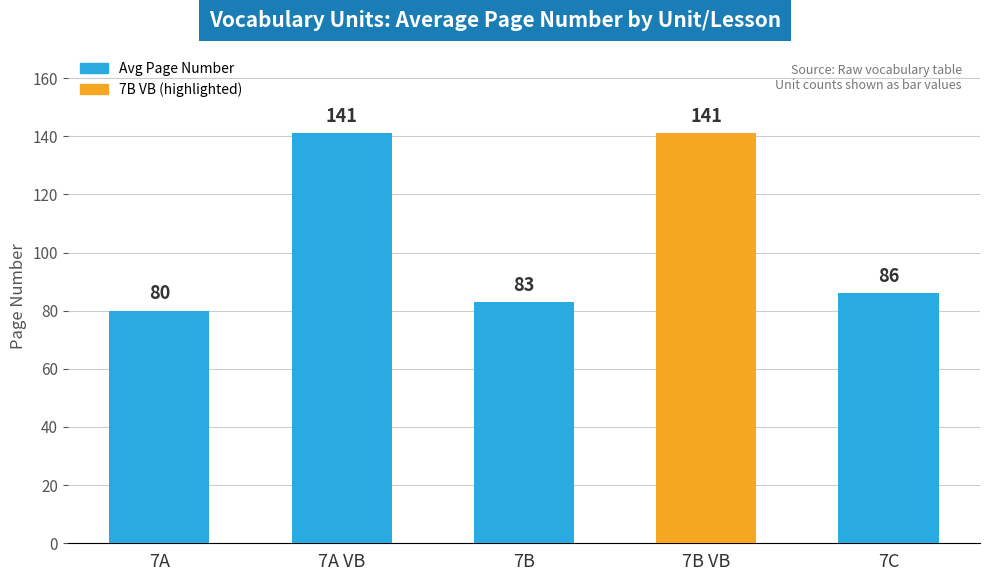

How many values are below 86?

2